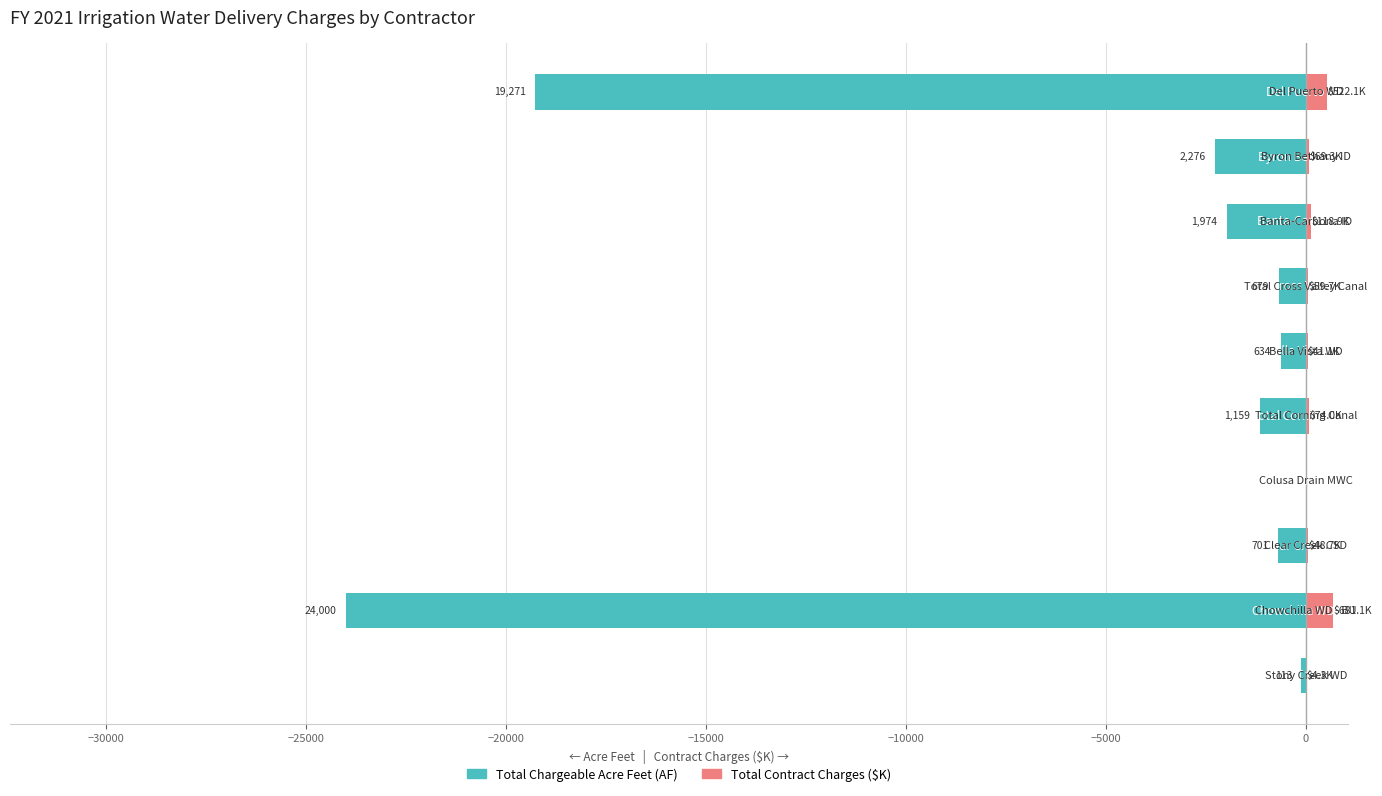

What is the difference between the maximum and minimum values in the Total Contract Charges ($K) series?

681.1